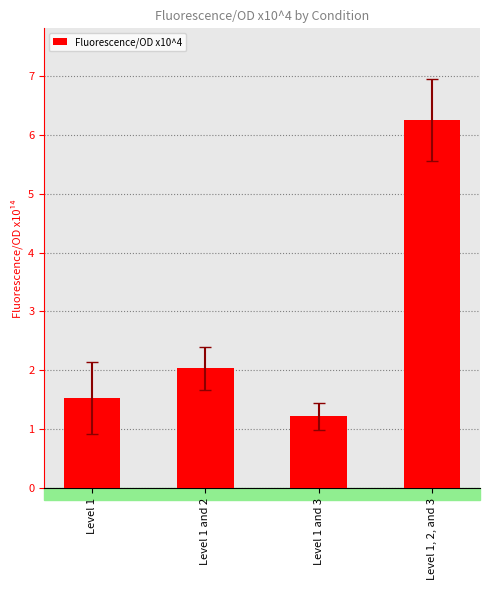

Reading left to right, list all the values displayed in this chart.

1.5	2.0	1.2	6.2